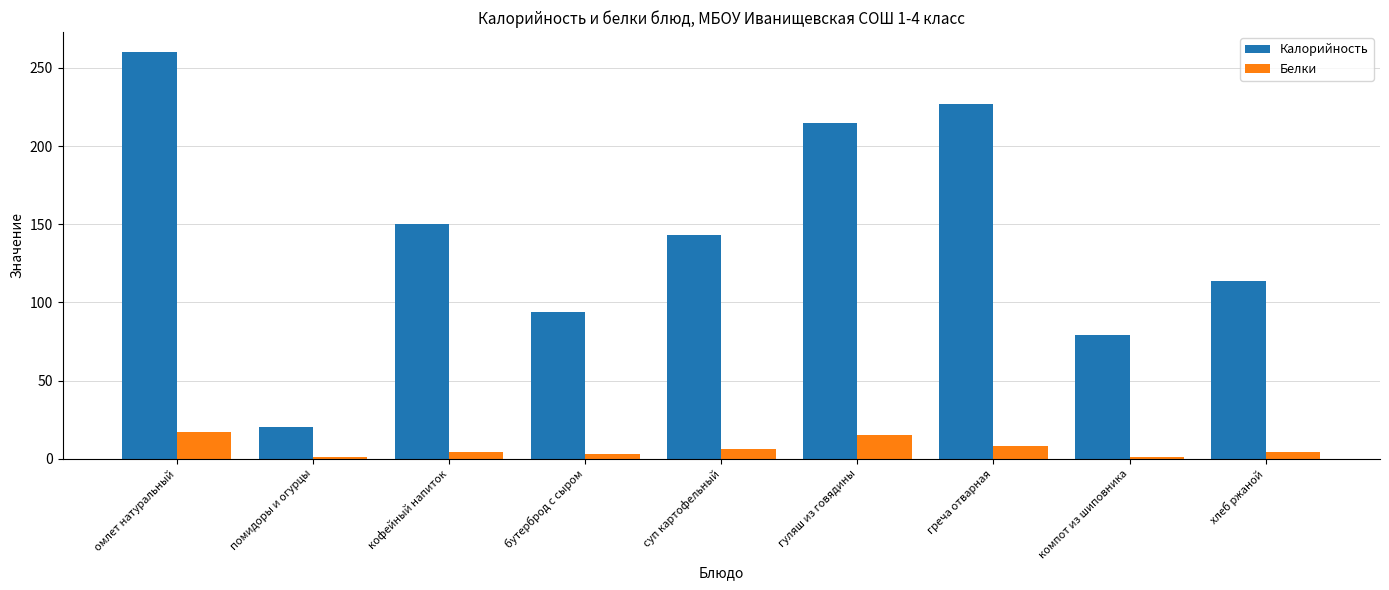

The Белки series shows 1 at компот из шиповника. True or false?

True